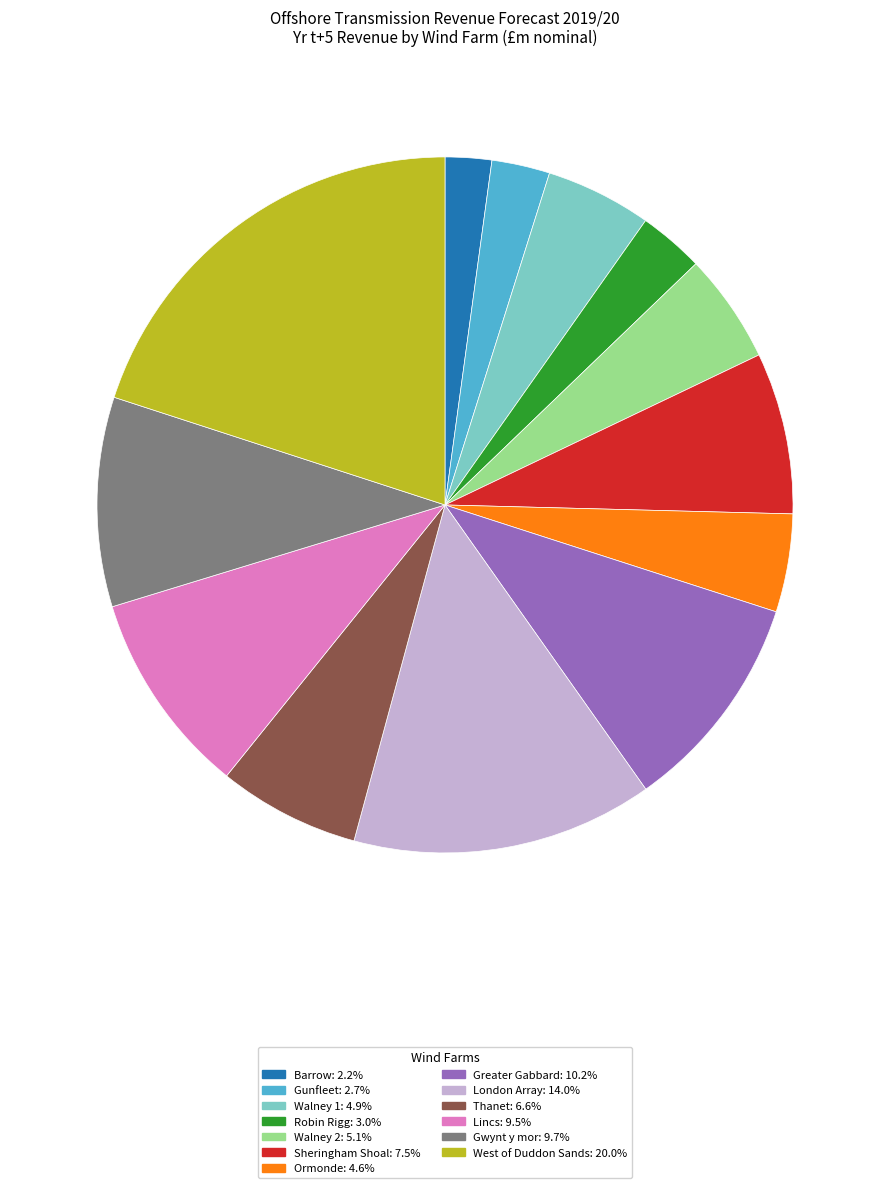

Is there any slice that represents more than half of the pie?

No